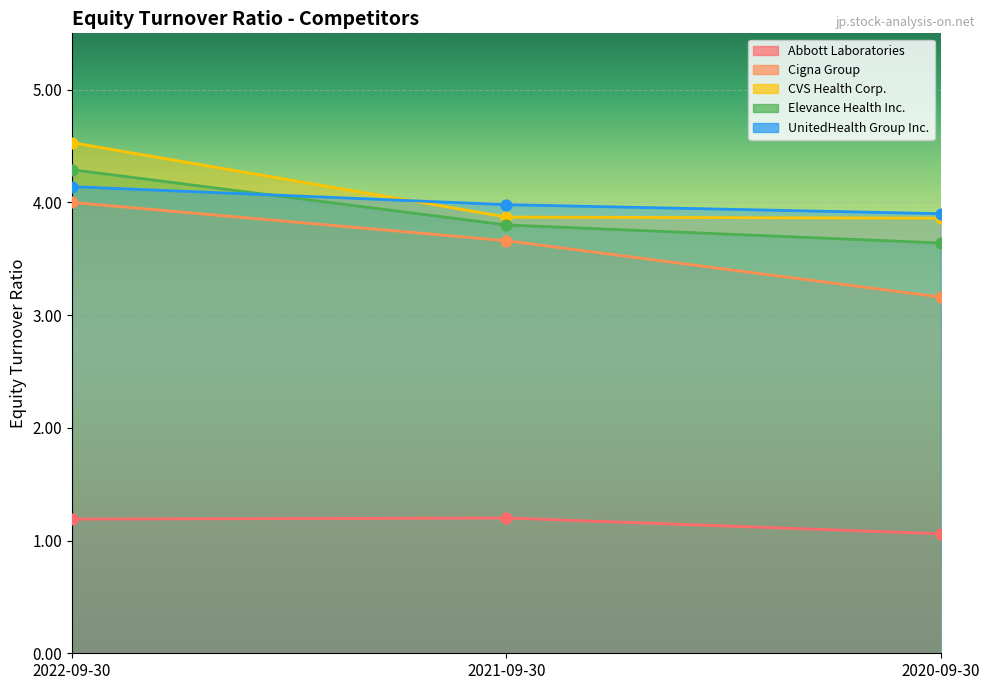

What are all the series names shown in the legend?

Abbott Laboratories, Cigna Group, CVS Health Corp., Elevance Health Inc., UnitedHealth Group Inc.